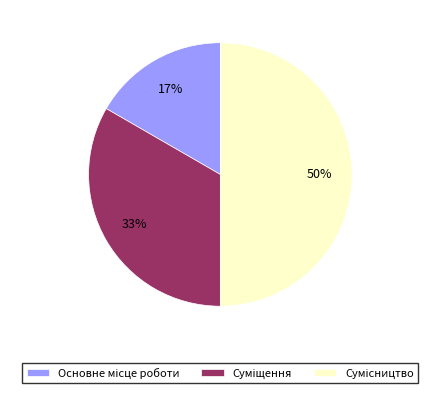

To the nearest percent, what is the difference between the largest and smallest slice percentages?

33%